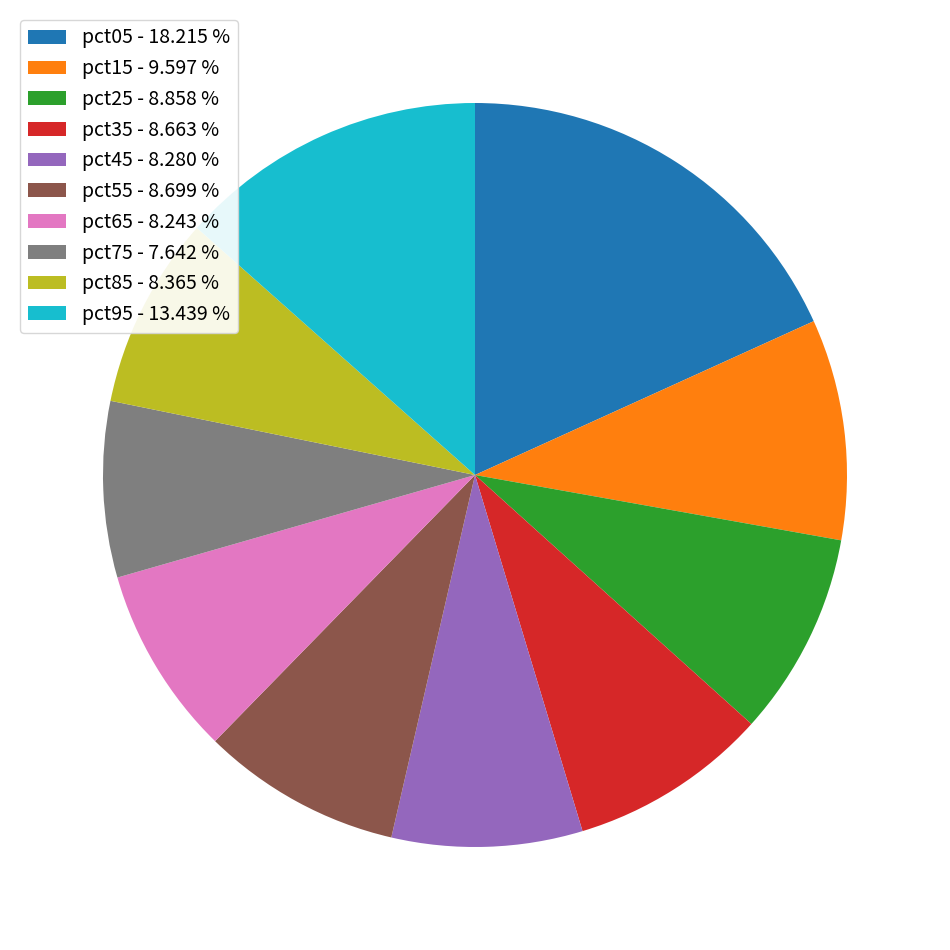

Does pct45 - 8.280 % represent more than half of the total?

No